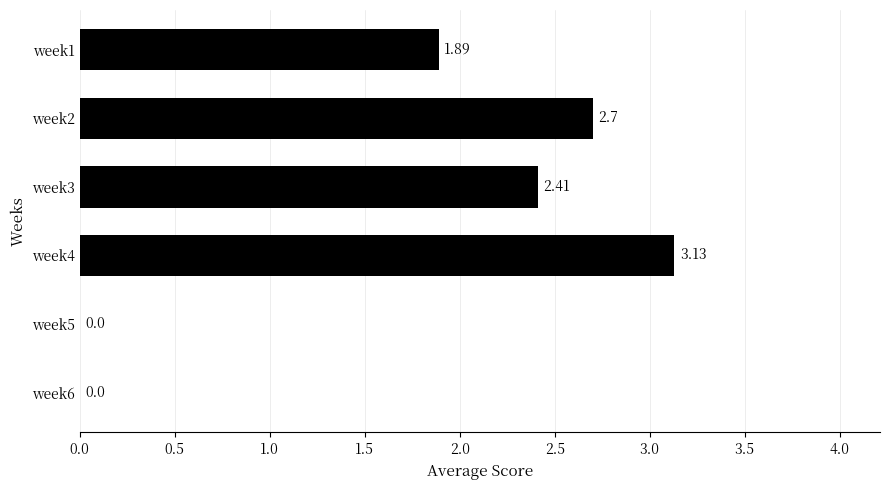

What is the ratio of the value at week1 to the value at week2?

0.7